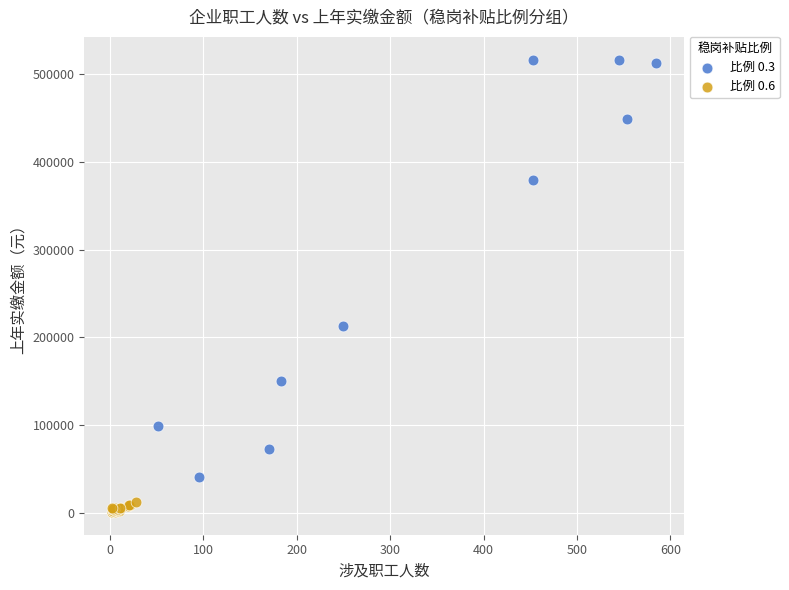

Which series reaches the maximum Y coordinate?

比例 0.3